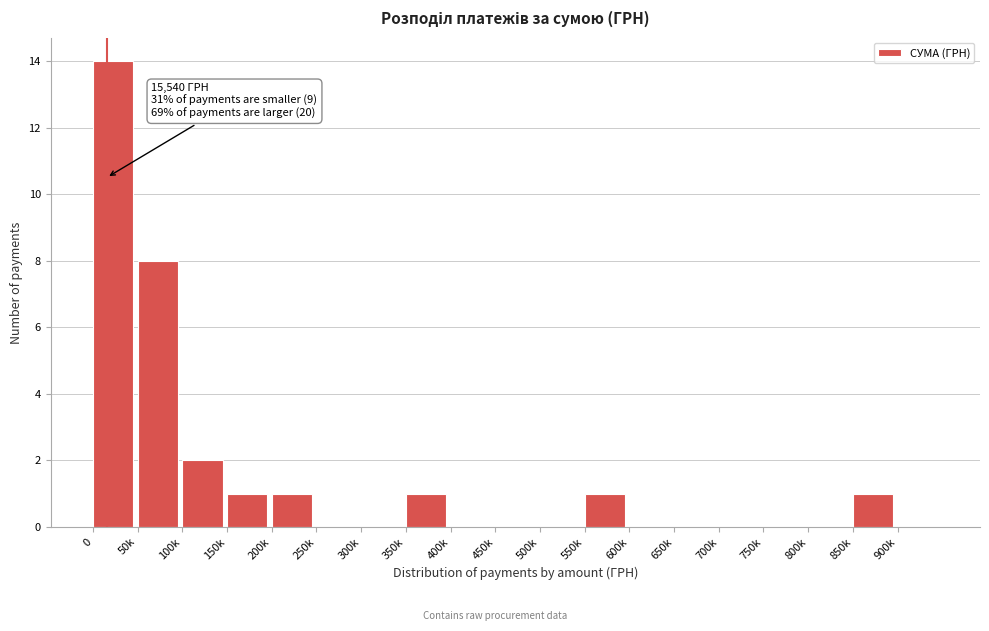

Reading left to right, extract all data points from this chart.

0=14	50k=8	100k=2	150k=1	200k=1	250k=0	300k=0	350k=1	400k=0	450k=0	500k=0	550k=1	600k=0	650k=0	700k=0	750k=0	800k=0	850k=1	900k=0